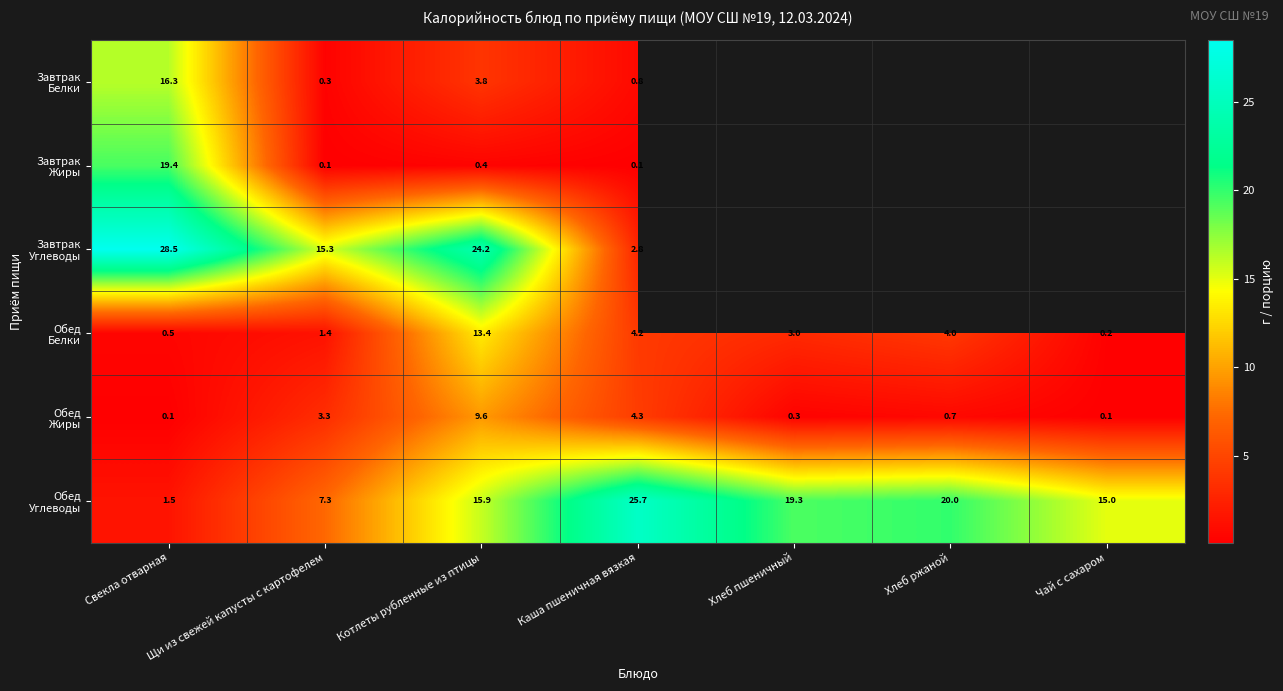

What is the spread (max minus min) of values at Каша пшеничная вязкая?

25.6